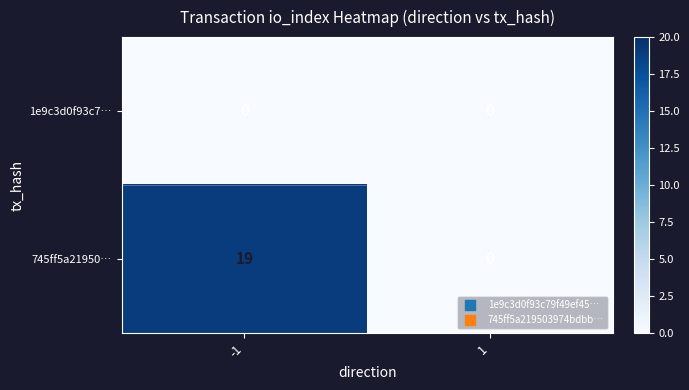

Reading left to right, extract all data points from this chart.

1e9c3d0f93c7…: 0	0
745ff5a21950…: 19	0